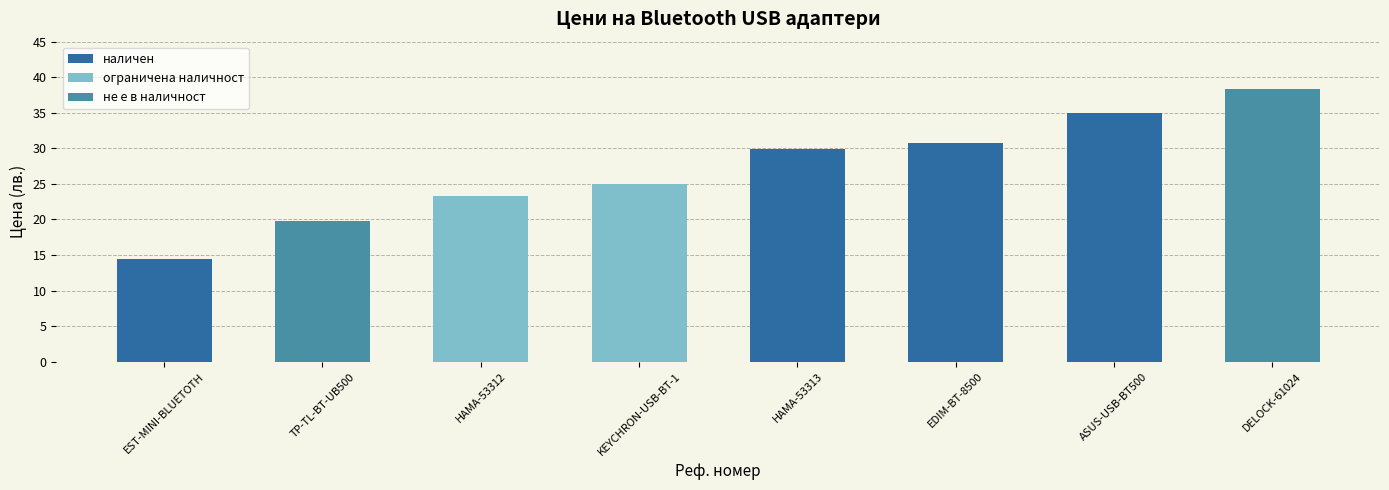

At which label does the data first exceed 29?

HAMA-53313